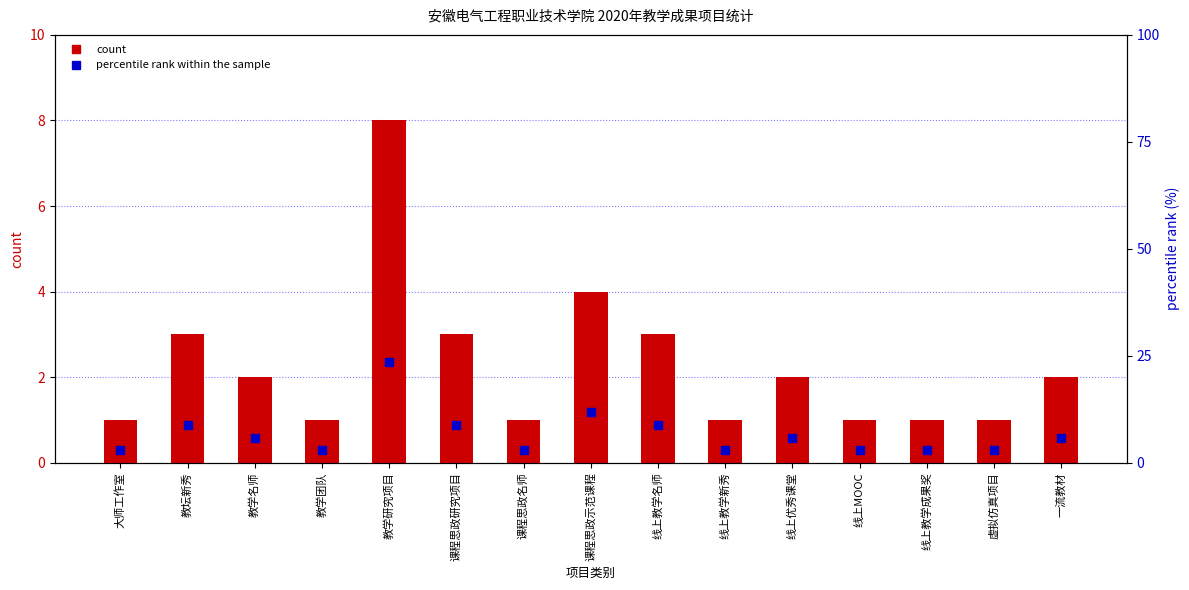

At which category is the sum across all series the highest?

教学研究项目